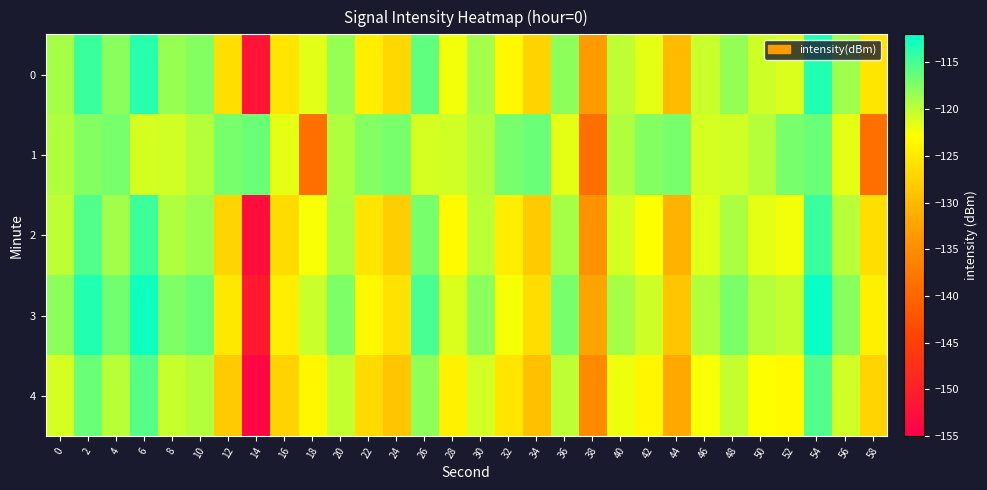

Reading right to left, what are all the values shown in this chart?

0: 58=-125.3	56=-118.8	54=-113.5	52=-121.3	50=-120.7	48=-118.3	46=-120.5	44=-129.9	42=-121.7	40=-120.0	38=-133.4	36=-118.0	34=-127.3	32=-123.5	30=-118.9	28=-122.3	26=-116.1	24=-126.8	22=-124.5	20=-118.3	18=-121.5	16=-125.4	14=-151.9	12=-126.2	10=-117.6	8=-118.4	6=-113.7	4=-117.9	2=-114.5	0=-119.0
1: 58=-138.8	56=-121.7	54=-116.5	52=-117.1	50=-119.7	48=-120.8	46=-121.0	44=-117.0	42=-117.6	40=-119.5	38=-138.8	36=-121.7	34=-116.5	32=-117.1	30=-119.7	28=-120.8	26=-121.0	24=-117.0	22=-117.6	20=-119.5	18=-138.8	16=-121.7	14=-116.5	12=-117.1	10=-119.7	8=-120.8	6=-121.0	4=-117.0	2=-117.6	0=-119.5
2: 58=-126.3	56=-119.8	54=-114.5	52=-122.3	50=-121.7	48=-119.3	46=-121.5	44=-130.9	42=-122.7	40=-121.0	38=-134.4	36=-119.0	34=-128.3	32=-124.5	30=-119.9	28=-123.3	26=-117.1	24=-127.8	22=-125.5	20=-119.3	18=-122.5	16=-126.4	14=-152.9	12=-127.2	10=-118.6	8=-119.4	6=-114.7	4=-118.9	2=-115.5	0=-120.0
3: 58=-124.3	56=-117.8	54=-112.5	52=-120.3	50=-119.7	48=-117.3	46=-119.5	44=-128.9	42=-120.7	40=-119.0	38=-132.4	36=-117.0	34=-126.3	32=-122.5	30=-117.9	28=-121.3	26=-115.1	24=-125.8	22=-123.5	20=-117.3	18=-120.5	16=-124.4	14=-150.9	12=-125.2	10=-116.6	8=-117.4	6=-112.7	4=-116.9	2=-113.5	0=-118.0
4: 58=-127.3	56=-120.8	54=-115.5	52=-123.3	50=-122.7	48=-120.3	46=-122.5	44=-131.9	42=-123.7	40=-122.0	38=-135.4	36=-120.0	34=-129.3	32=-125.5	30=-120.9	28=-124.3	26=-118.1	24=-128.8	22=-126.5	20=-120.3	18=-123.5	16=-127.4	14=-153.9	12=-128.2	10=-119.6	8=-120.4	6=-115.7	4=-119.9	2=-116.5	0=-121.0